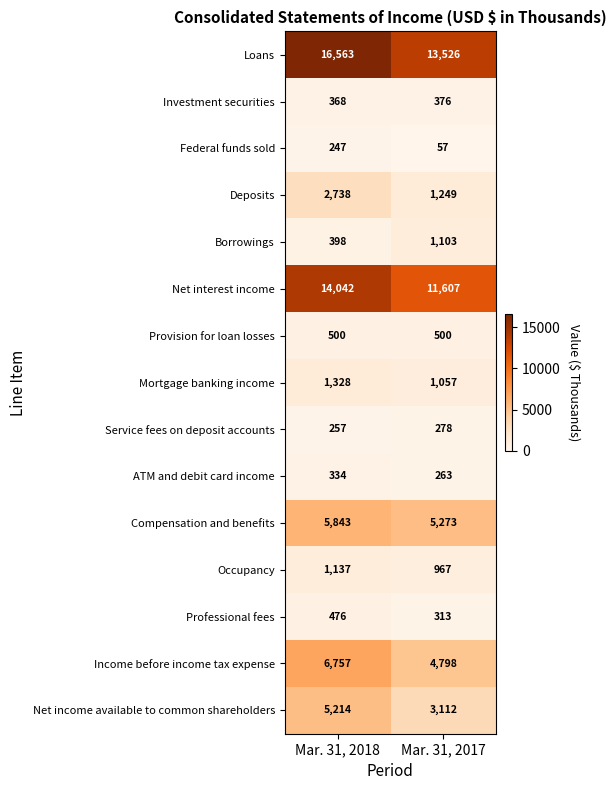

Count the number of categories in the chart.

2